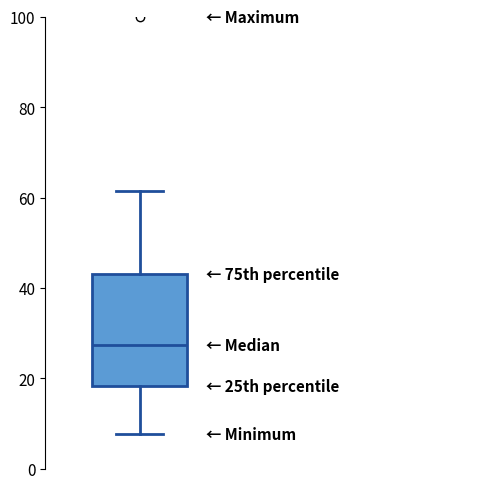

Read this box plot against the y-axis: the position of the median line, the range covered by the box, and the ends of both whiskers. The values are not printed on the chart, so give them approximately, as read against the axis.

median 28, box 18 to 42, whiskers 8 to 62